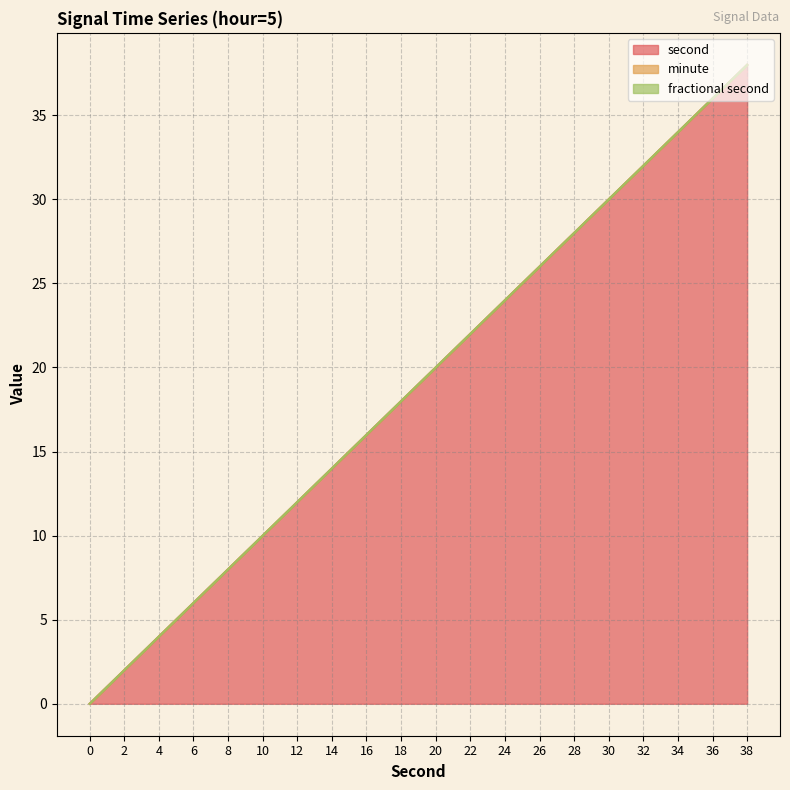

True or false: fractional second and second intersect in this chart.

False